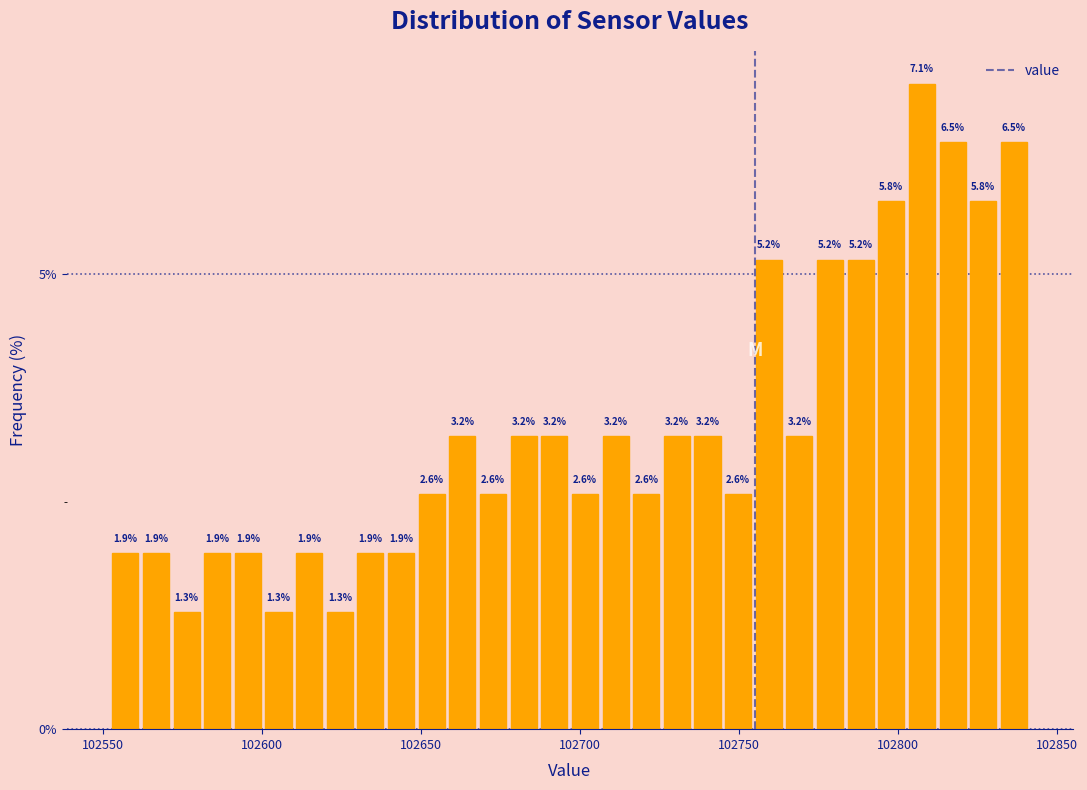

Read against the x-axis, roughly where is the centre of the tallest bar?

102810